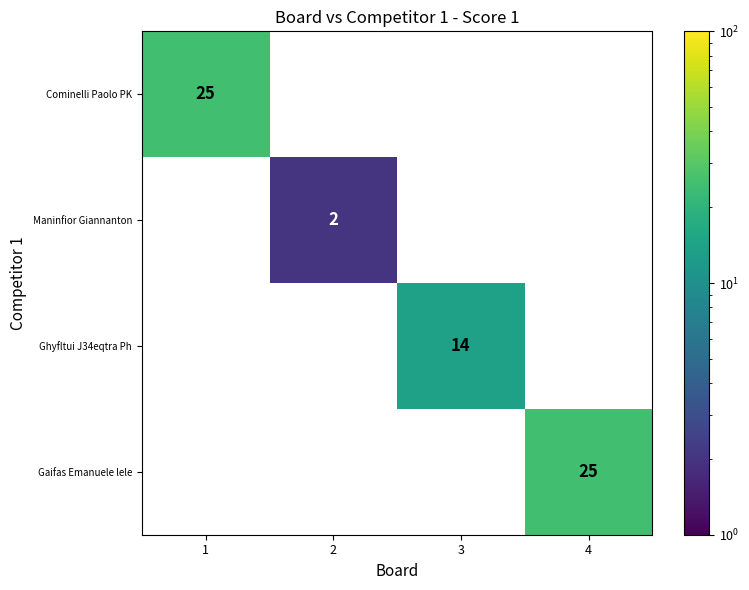

The Ghyfltui J34eqtra Ph series shows 9 at 3. True or false?

False